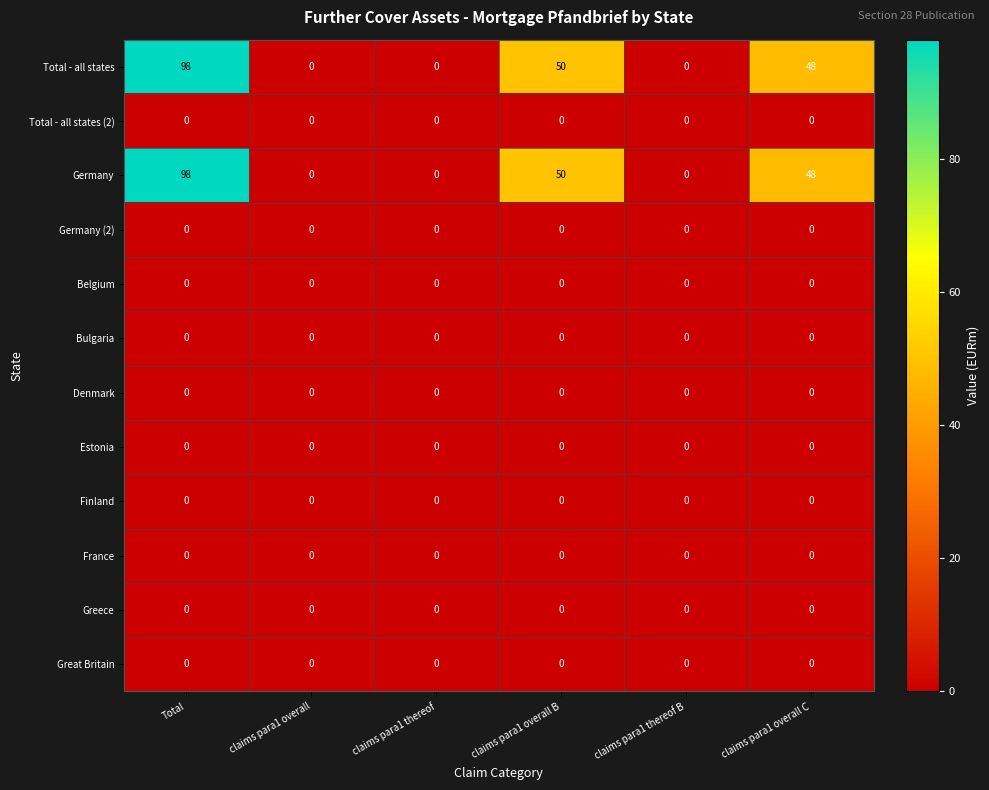

What is the difference between the highest and lowest values at claims para1 overall C?

48